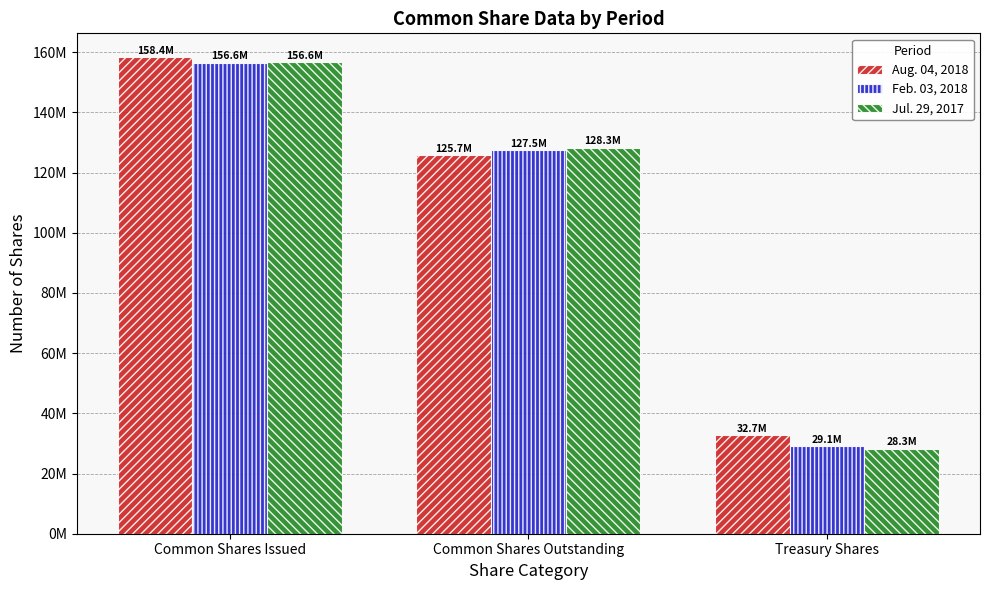

At how many categories does at least one series exceed 88234403?

2